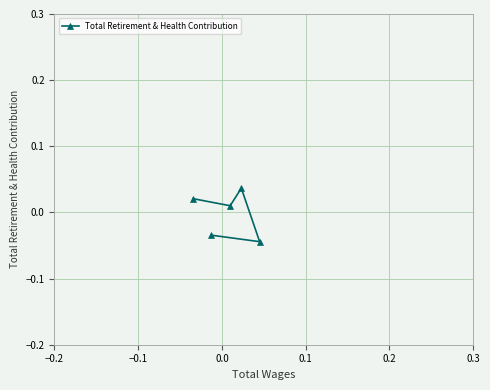

Count the values in the range 0 to 1.

3